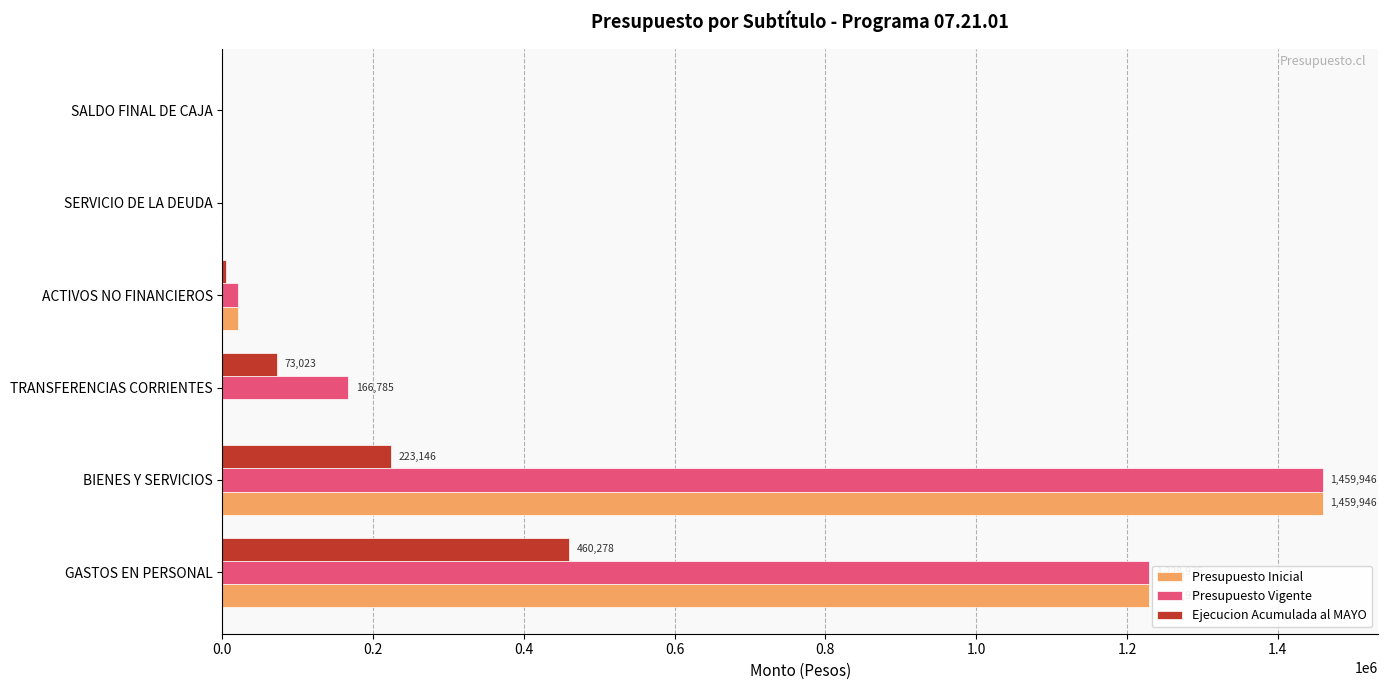

What is the total value across all series at GASTOS EN PERSONAL?

2918228